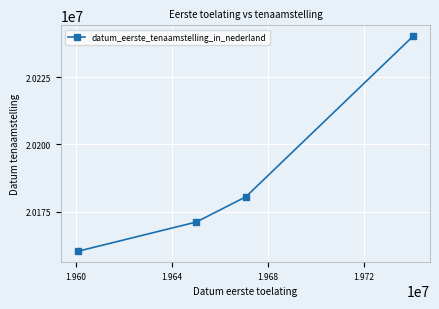

How many categories are shown in the chart?

4